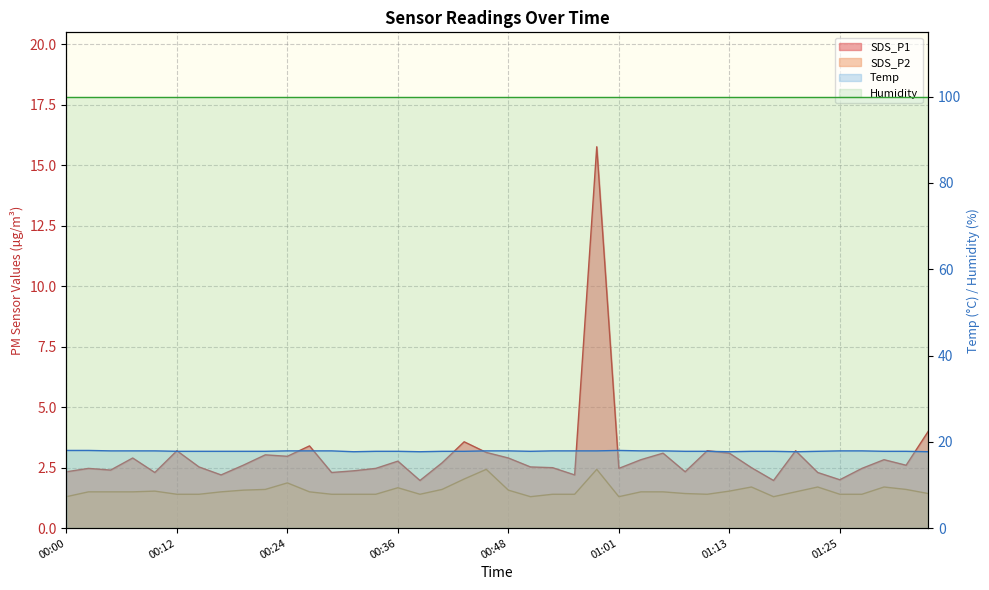

True or false: SDS_P2 and Temp cross at least once.

False